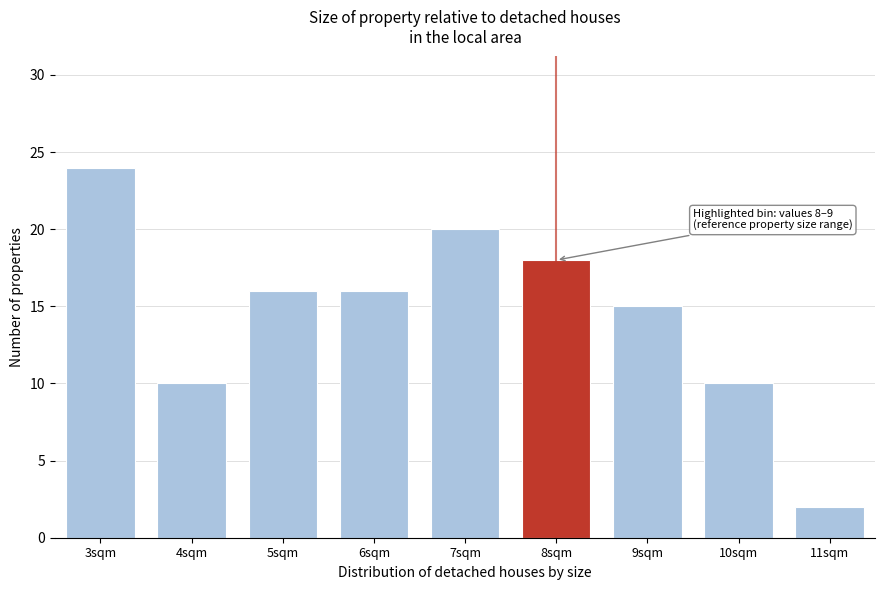

Reading left to right, extract all data points from this chart.

3sqm=24	4sqm=10	5sqm=16	6sqm=16	7sqm=20	8sqm=18	9sqm=15	10sqm=10	11sqm=2